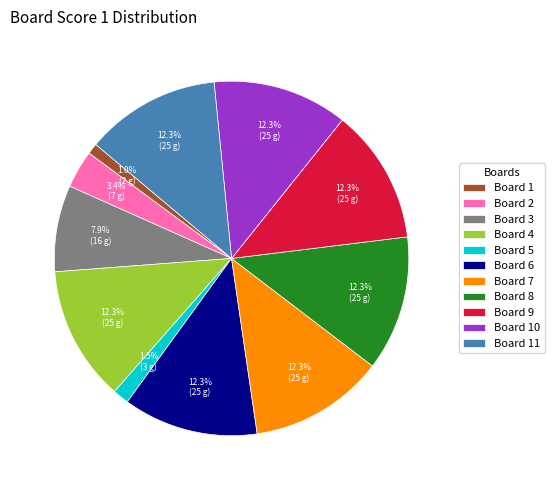

What is the ratio of the value at Board 8 to the value at Board 2?

3.6